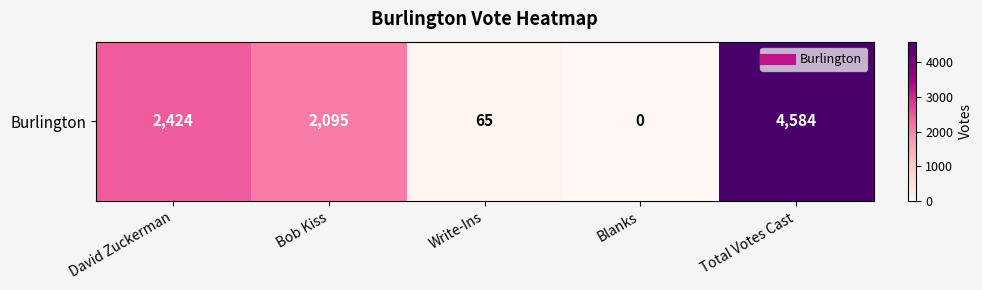

List the labels in order of value, smallest first.

Blanks, Write-Ins, Bob Kiss, David Zuckerman, Total Votes Cast